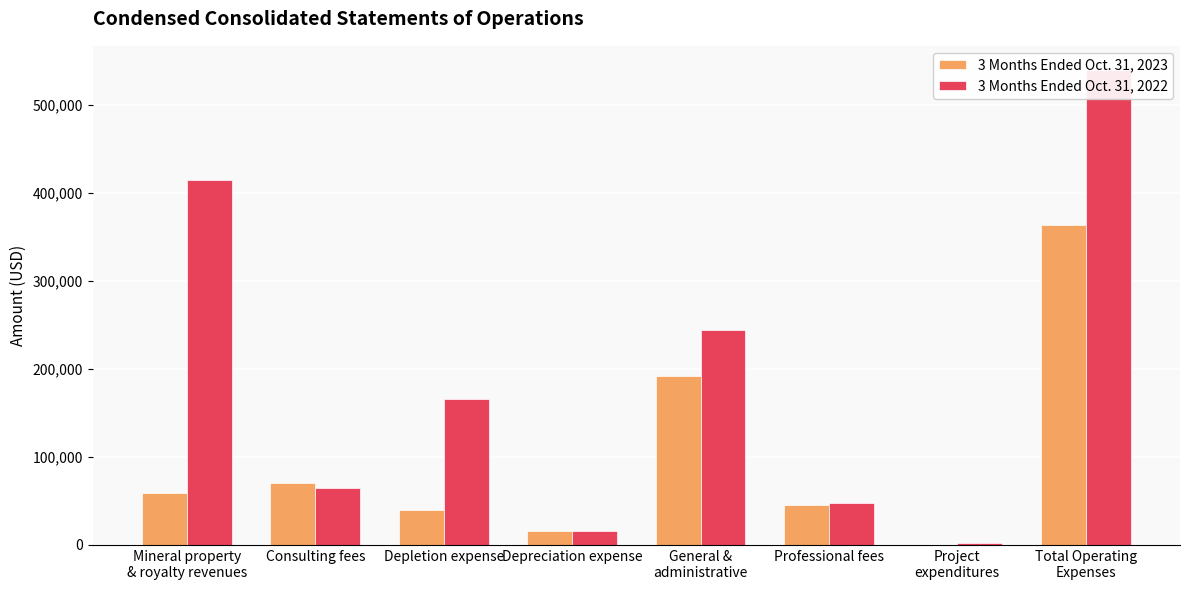

What is the label of the 2nd bar from the left?

Consulting fees